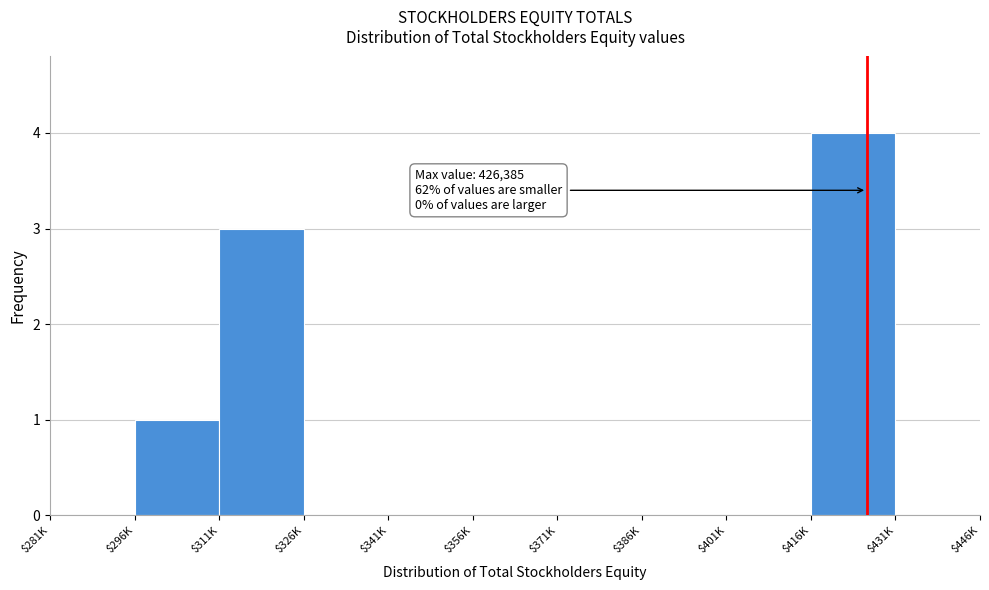

Is it true that the value at $281K is 3?

False